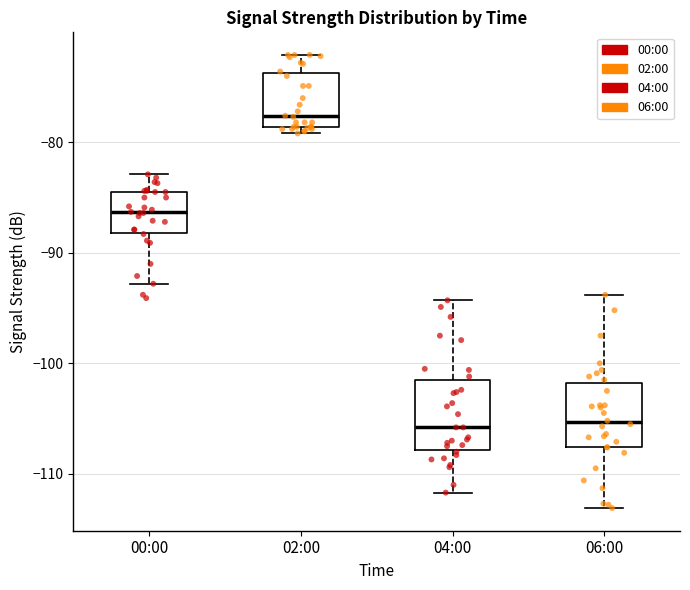

Reading left to right, read every box against the y-axis: the position of its median line, the range the box covers, and the ends of its whiskers. The values are not printed on the chart, so give them approximately, as read against the axis.

00:00: median -86, box -88 to -84, whiskers -93 to -83
02:00: median -78, box -79 to -74, whiskers -79 (just below the box's lower edge) to -72
04:00: median -106, box -108 to -101, whiskers -112 to -94
06:00: median -105, box -108 to -102, whiskers -113 to -94